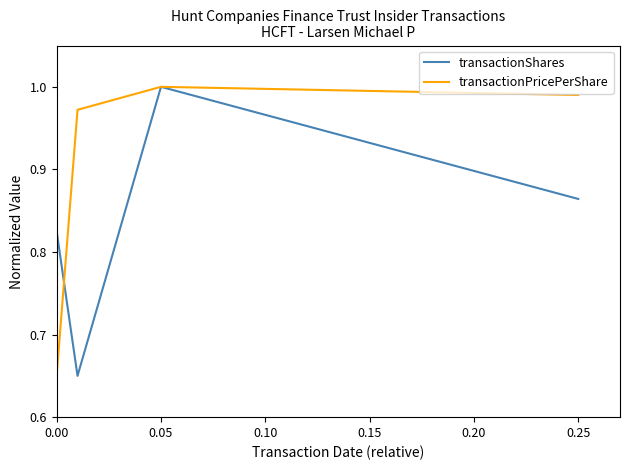

What is the sum of all transactionPricePerShare values?

3.6